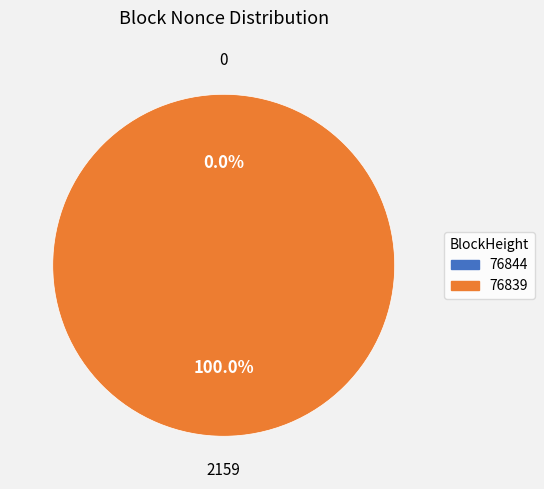

Rank the categories by value from highest to lowest.

76839, 76844